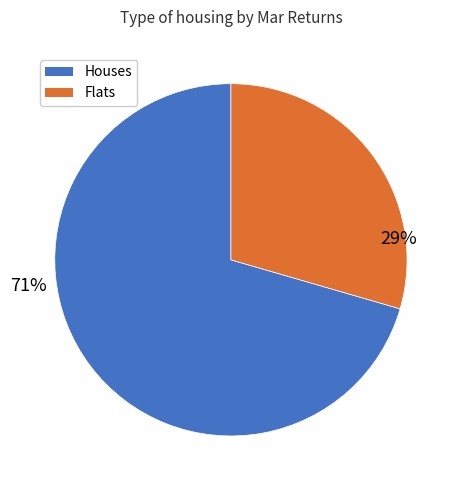

To the nearest percent, what is the average slice percentage?

50%